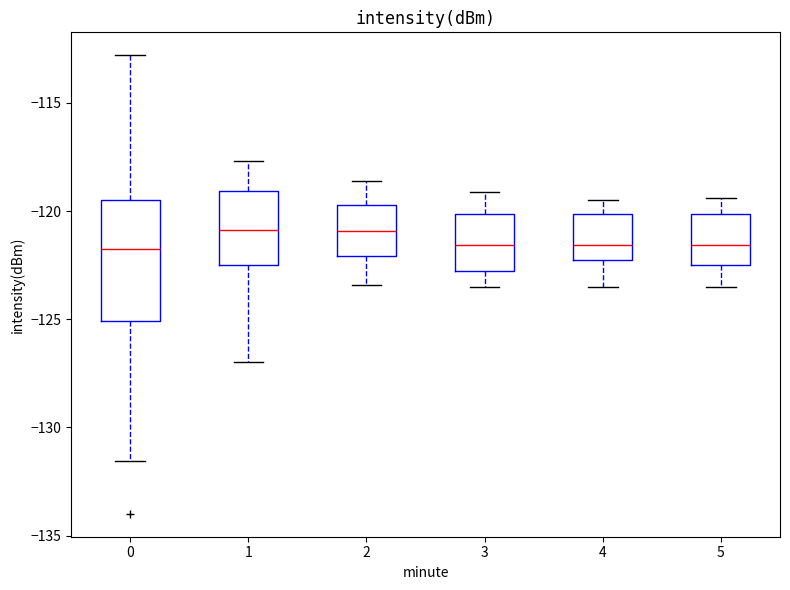

Where is the upper edge of the box at x = 1 on the y-axis? The values are not printed on the chart, so give them approximately, as read against the axis.

-119.0